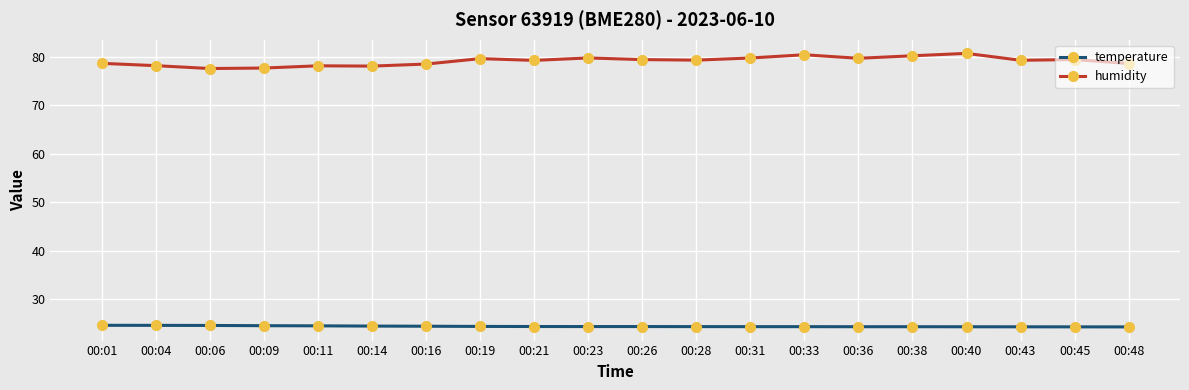

List the series in order of their peak value, highest first.

humidity, temperature